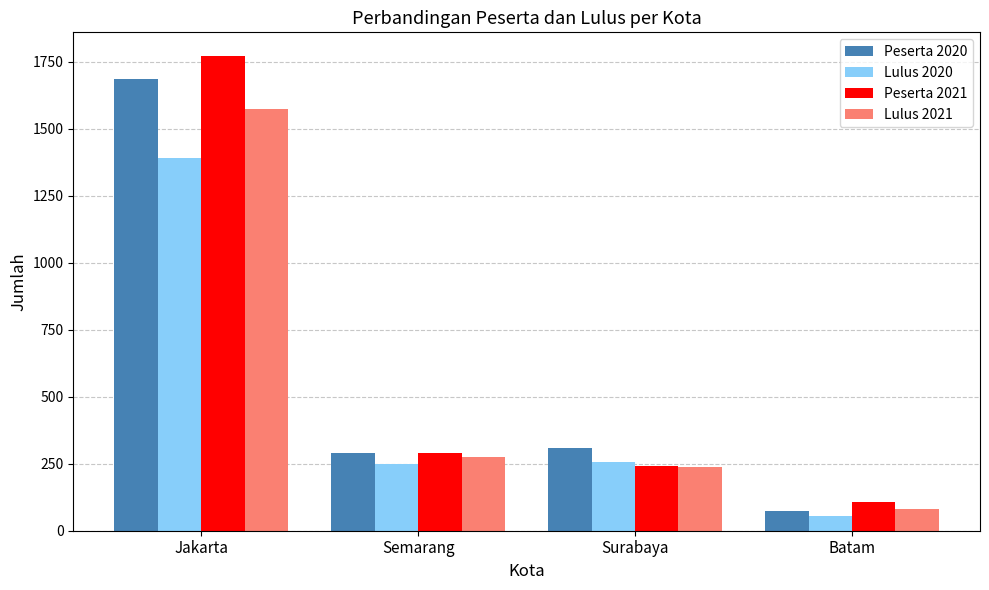

What is the total value across all series at Batam?

315